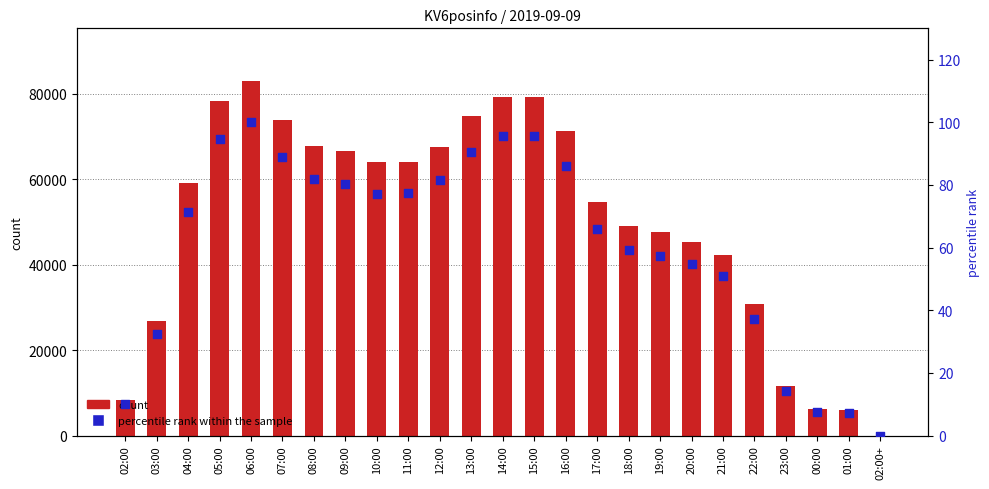

At how many categories does at least one series exceed 25069?

20